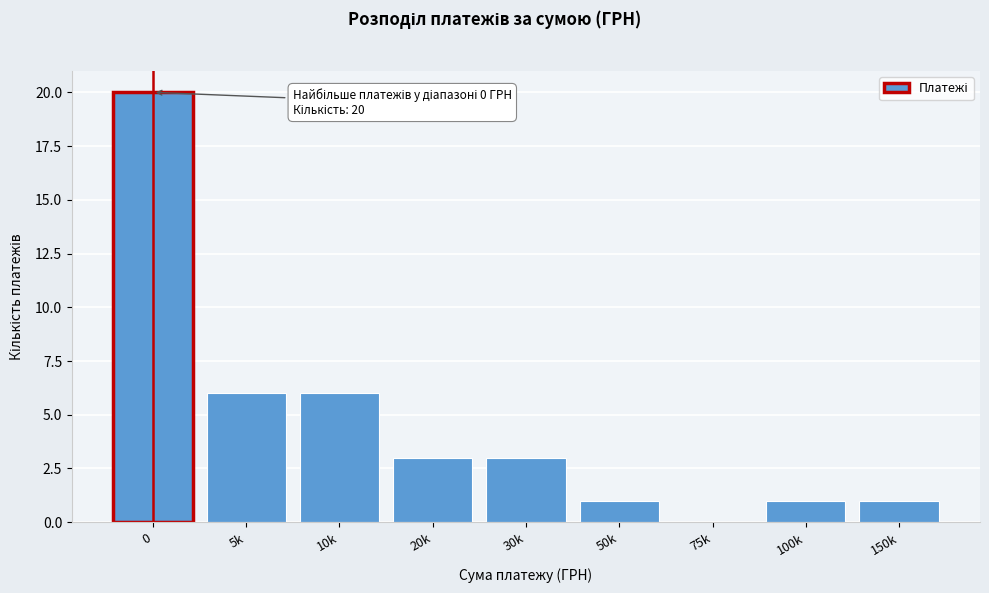

Reading left to right, what are all the values shown in this chart?

0=20	5k=6	10k=6	20k=3	30k=3	50k=1	75k=0	100k=1	150k=1